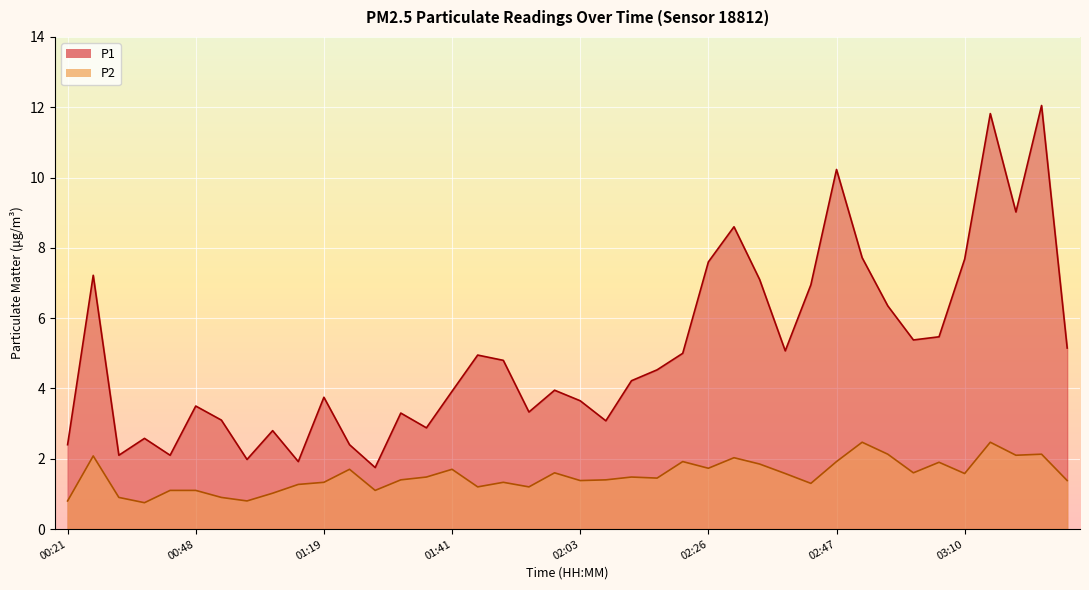

What is the lowest value of the P1 series?

1.8